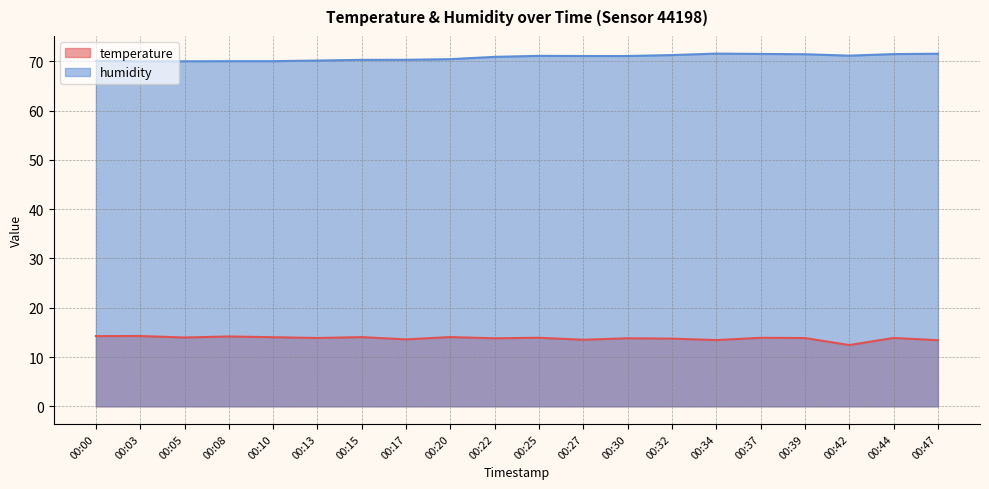

Rank the series at 00:03 from lowest to highest value.

temperature, humidity